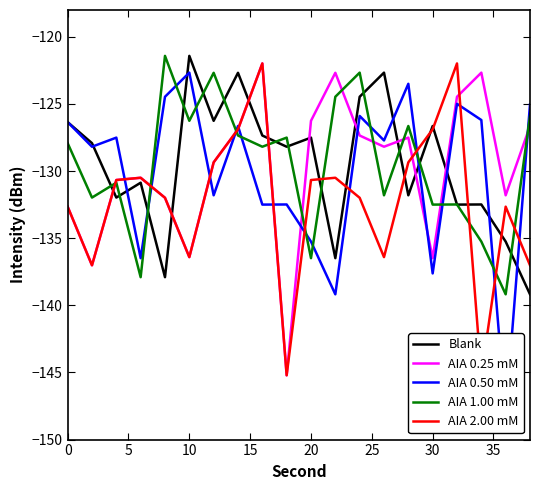

Which series has the largest range (max minus min)?

AIA 0.50 mM